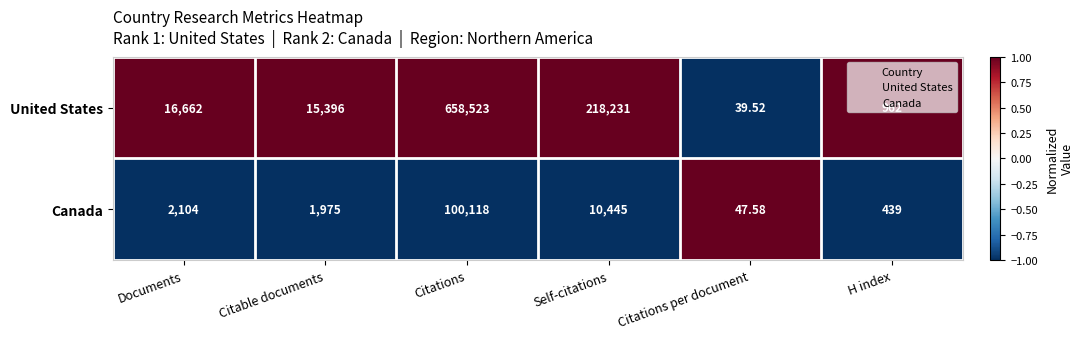

Is the value of United States at Citations greater than the value of Canada at Documents?

Yes